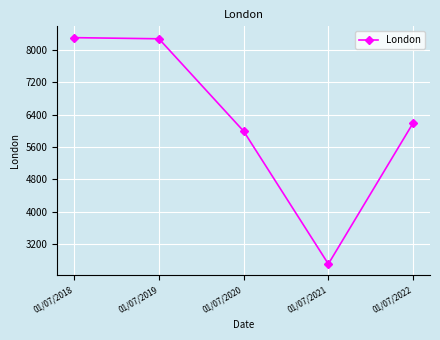

How many categories are shown in the chart?

5